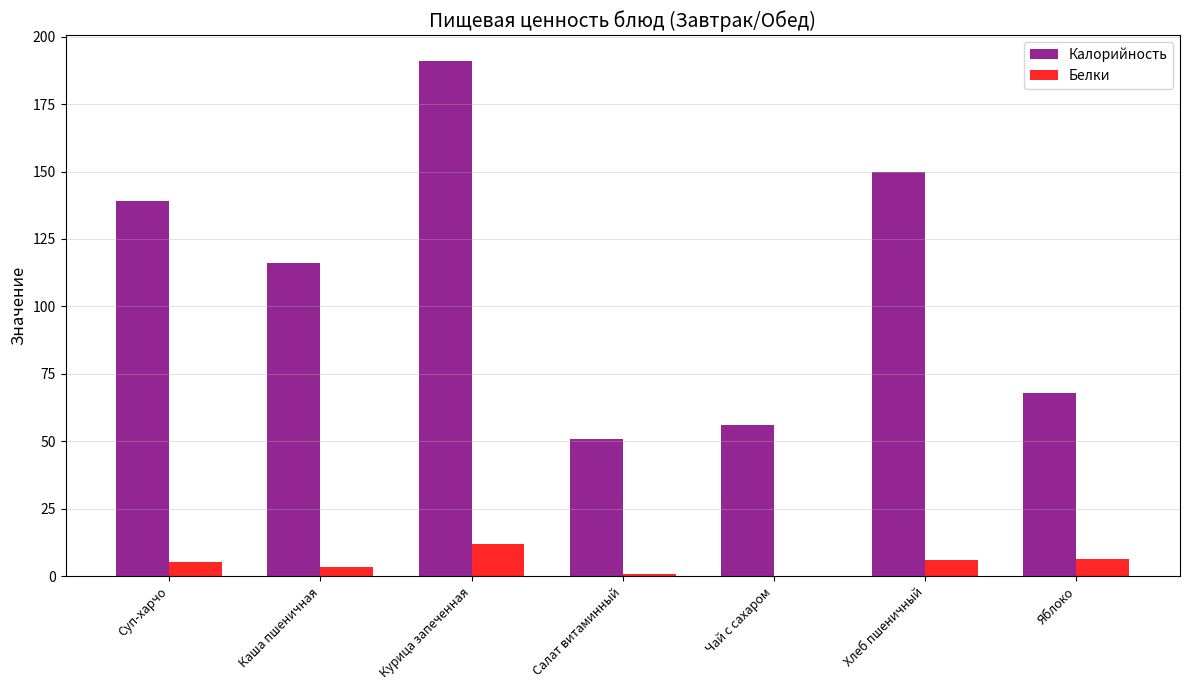

True or false: Калорийность has a value of 244.3 at Хлеб пшеничный.

False